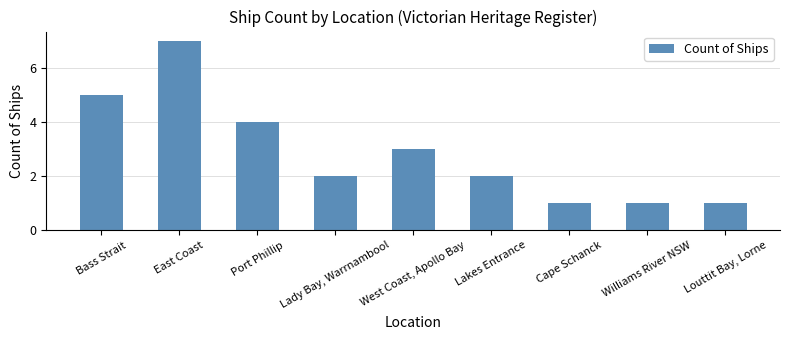

The value at Williams River NSW is 1. True or false?

True